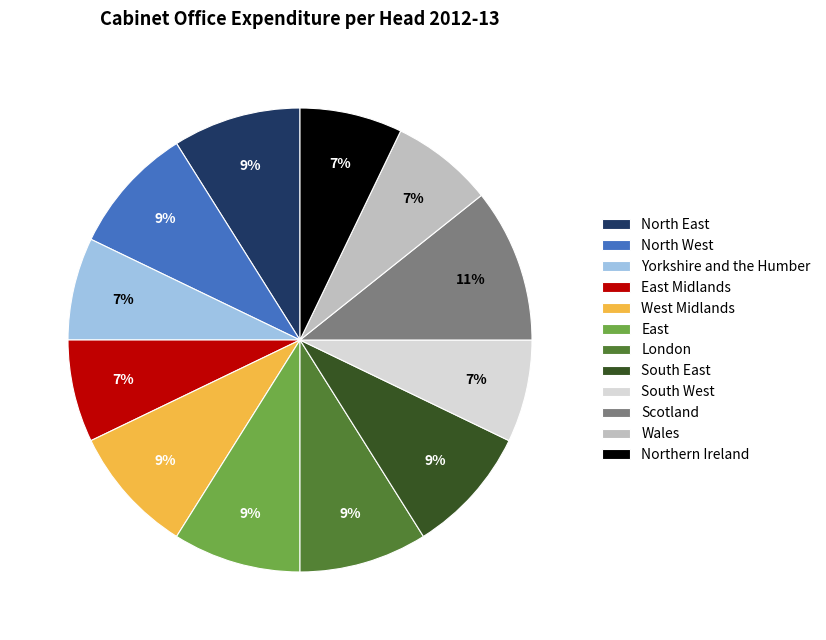

Combined, do South East and East account for over 50%?

No